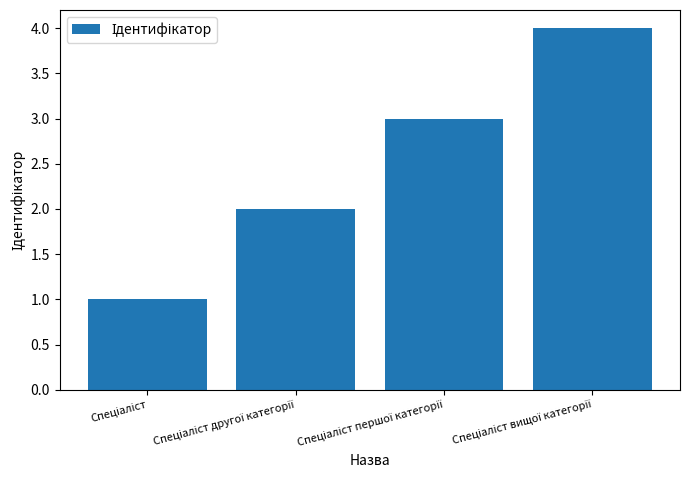

How many categories are shown in the chart?

4